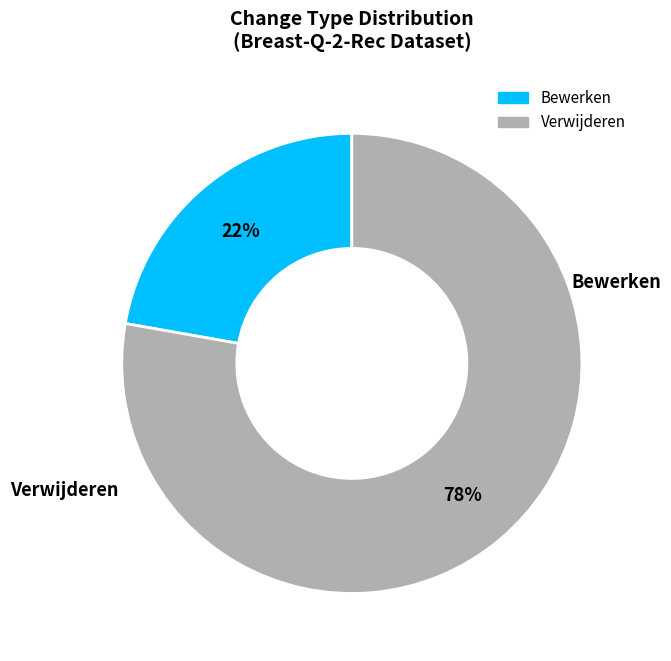

Which category accounts for the majority?

Verwijderen